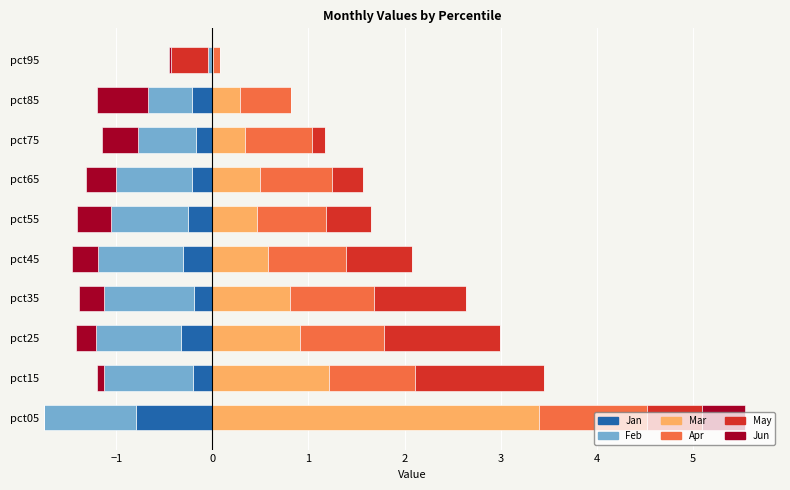

How many bars are there in each group?

6